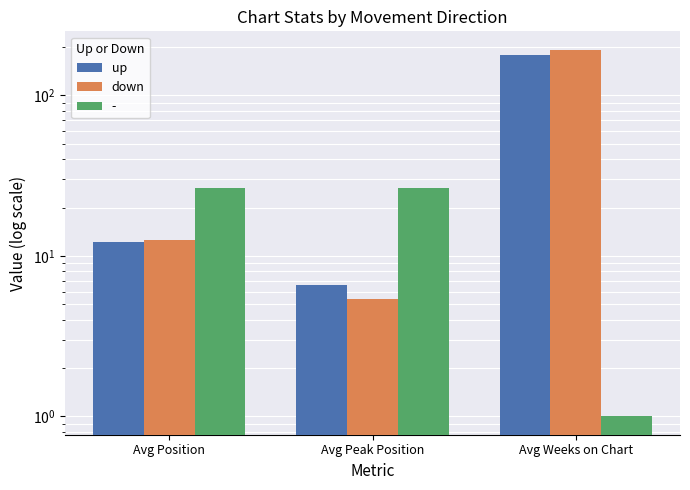

Is the value of down at Avg Position greater than the value of up at Avg Peak Position?

Yes